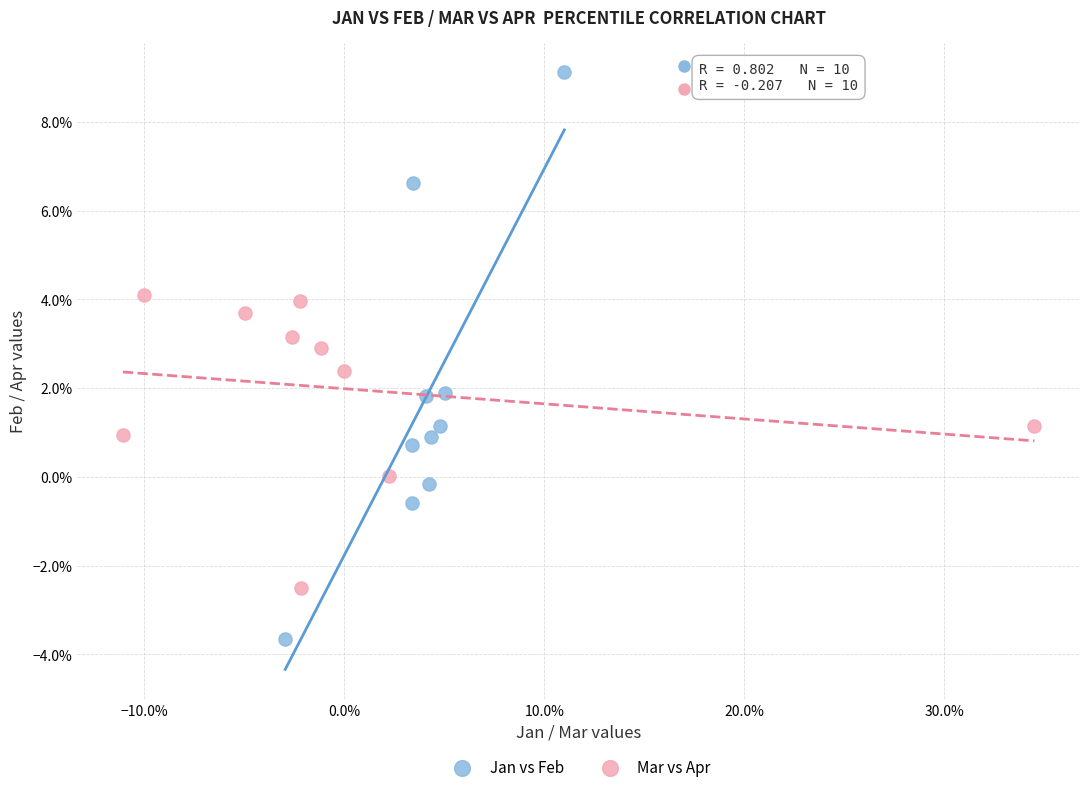

What are all the series names shown in the legend?

Jan vs Feb, Mar vs Apr